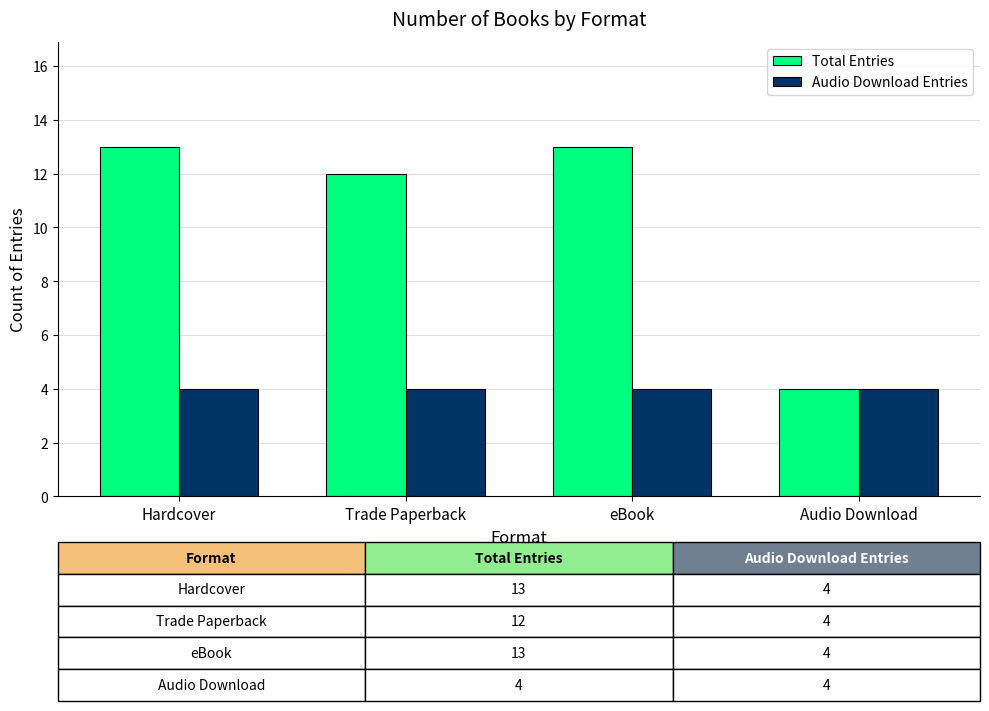

How many Total Entries values are between 12 and 13?

3